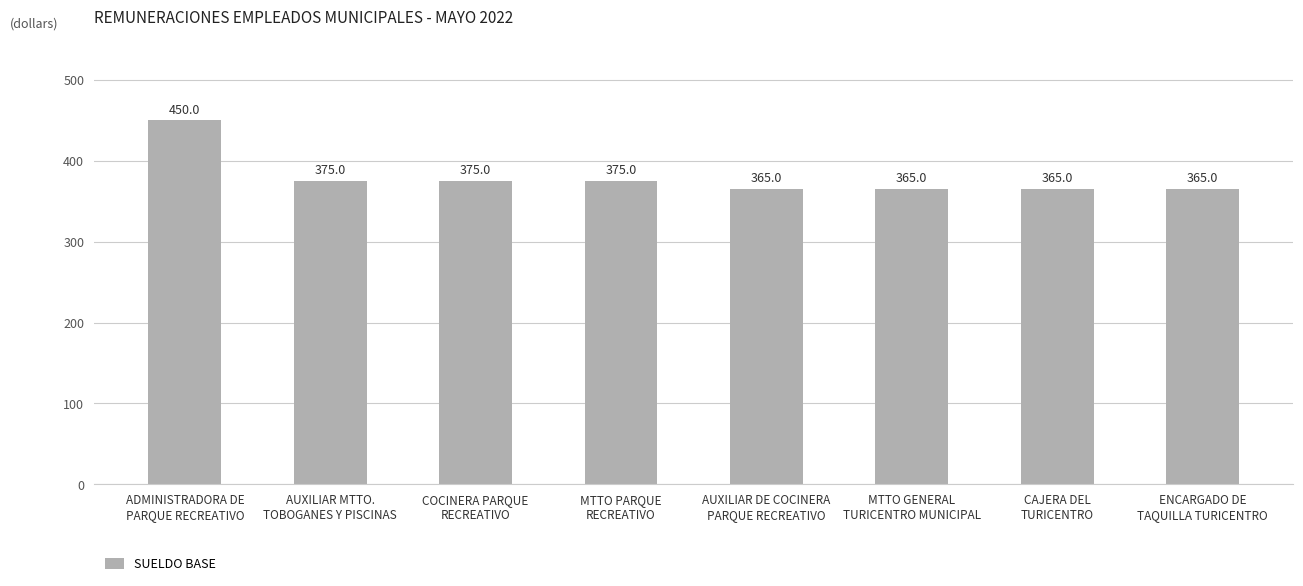

What is the sum of the values at MTTO GENERAL
TURICENTRO MUNICIPAL and MTTO PARQUE
RECREATIVO?

740